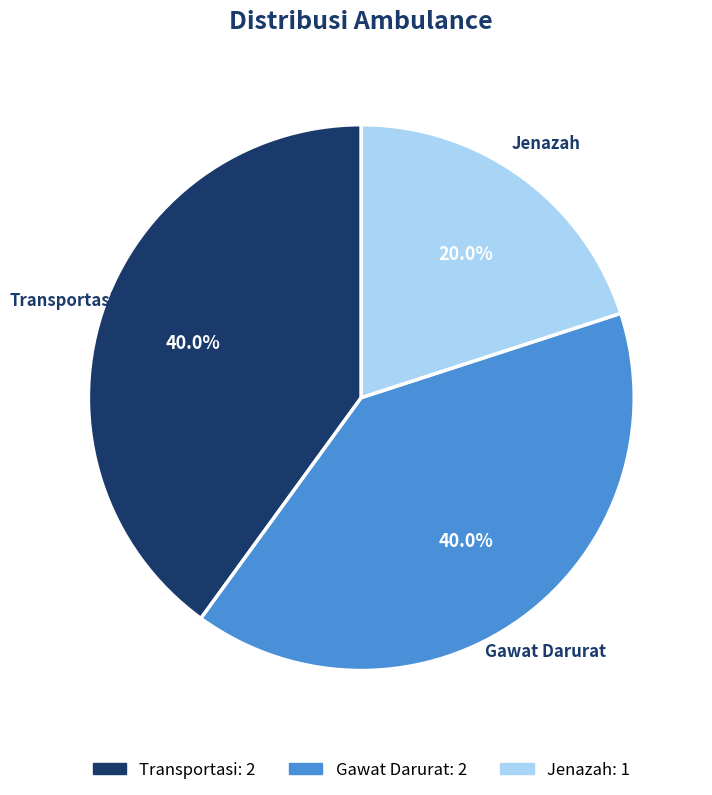

The Gawat Darurat slice represents 40% of the pie. True or false?

True